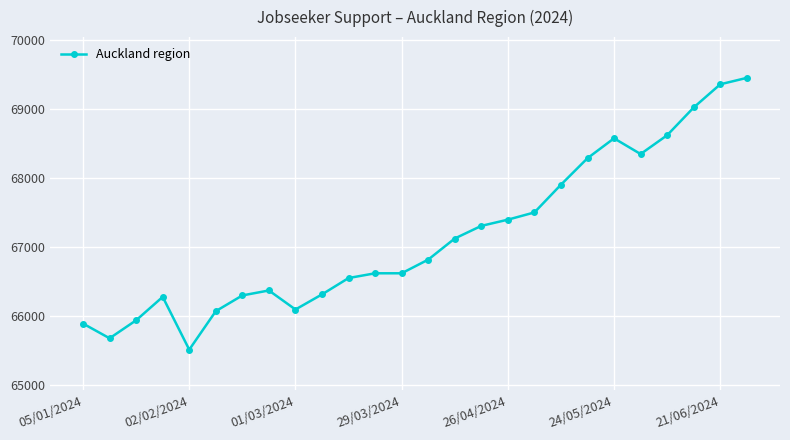

What is the smallest value displayed?

65505